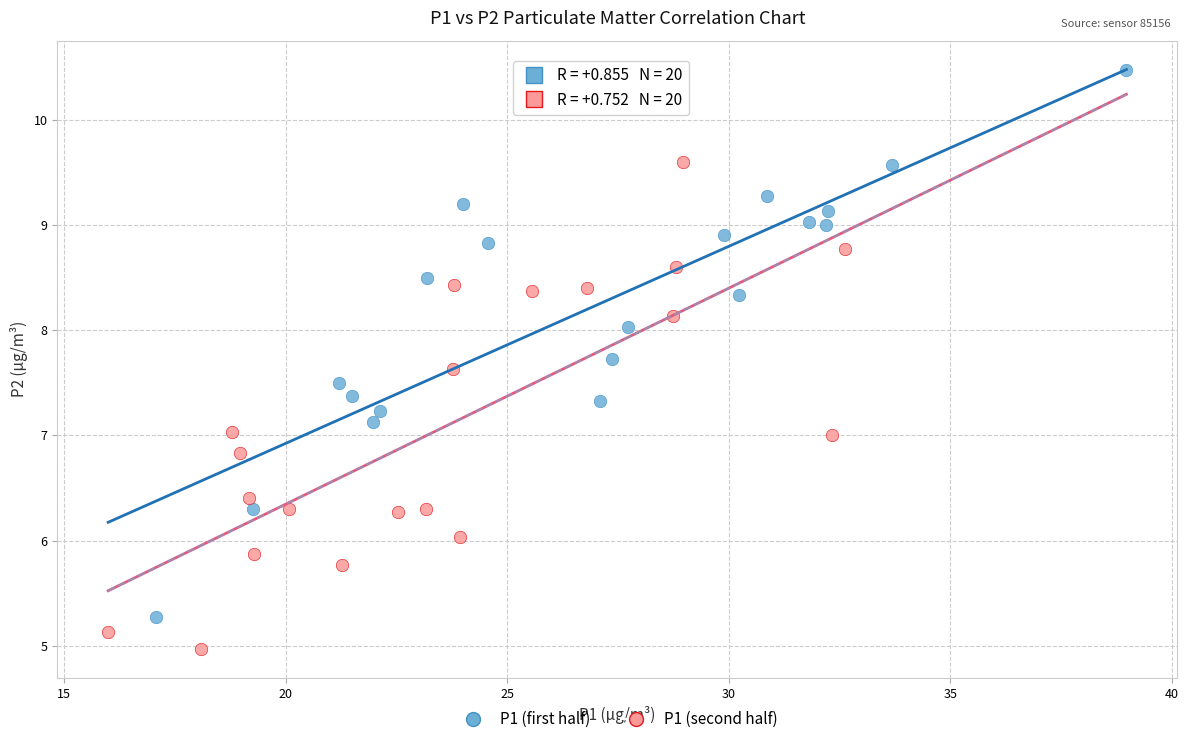

Which series contains the lowest Y value?

P1 (second half)